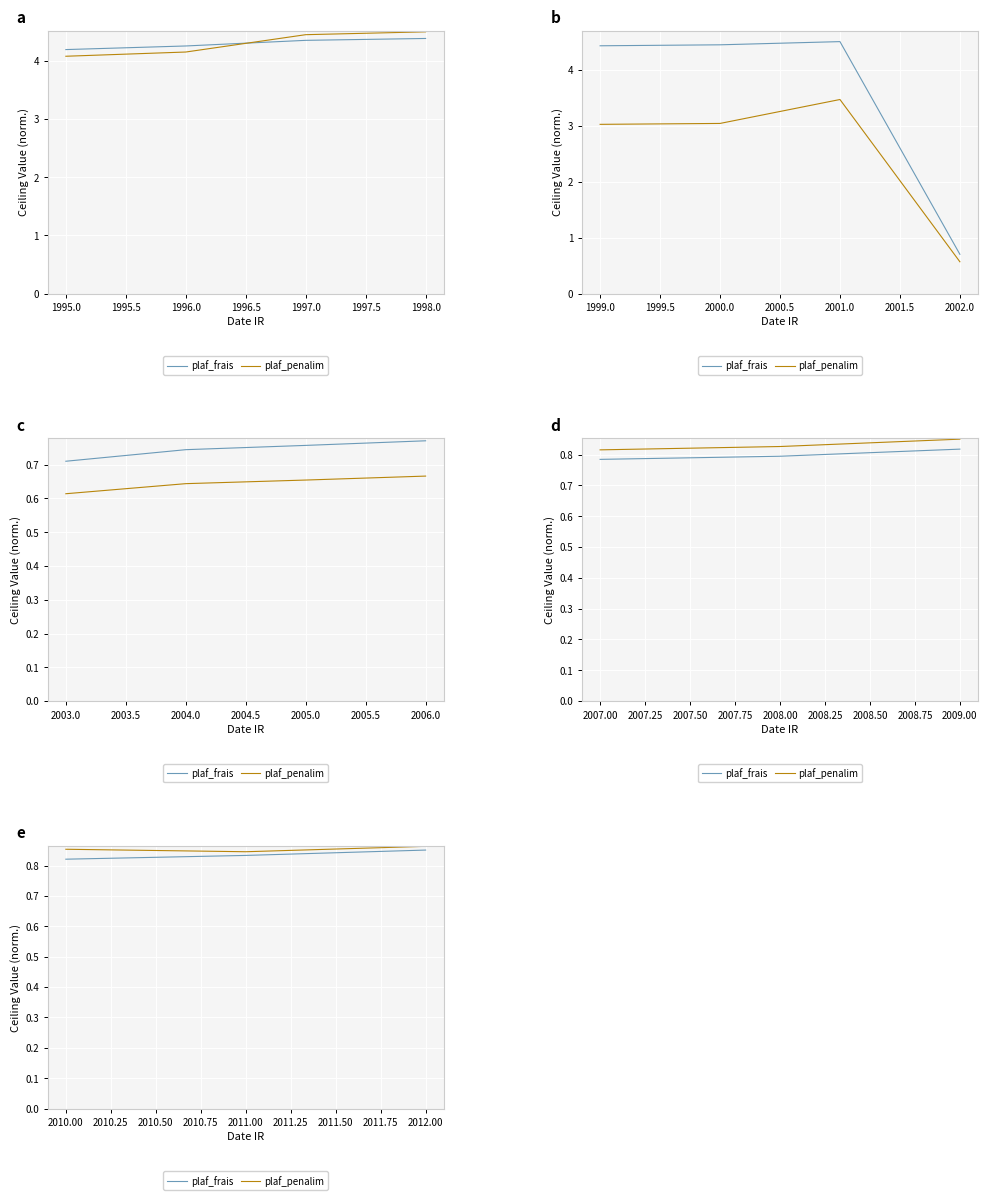

Is it true that plaf_penalim equals 0.5 at 2012.00?

False